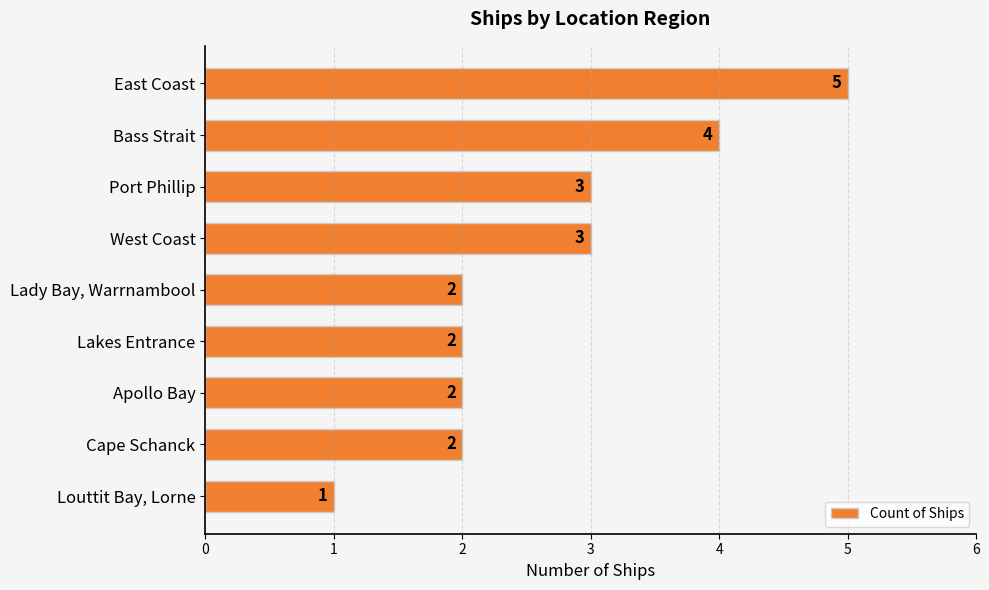

What is the label of the 5th bar from the bottom?

Lady Bay, Warrnambool